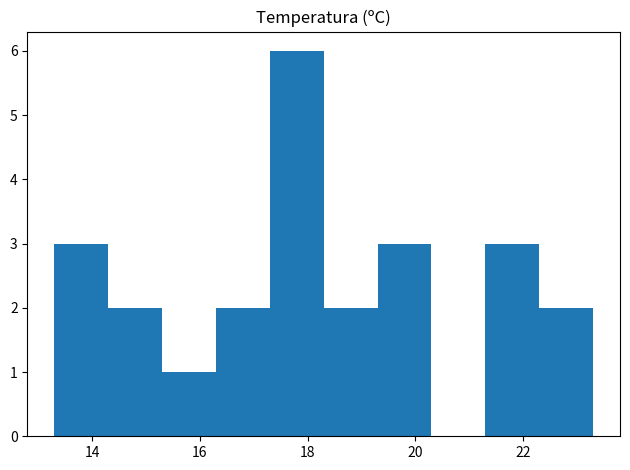

Over which range of the x-axis is the bar tallest?

17.3 to 18.3